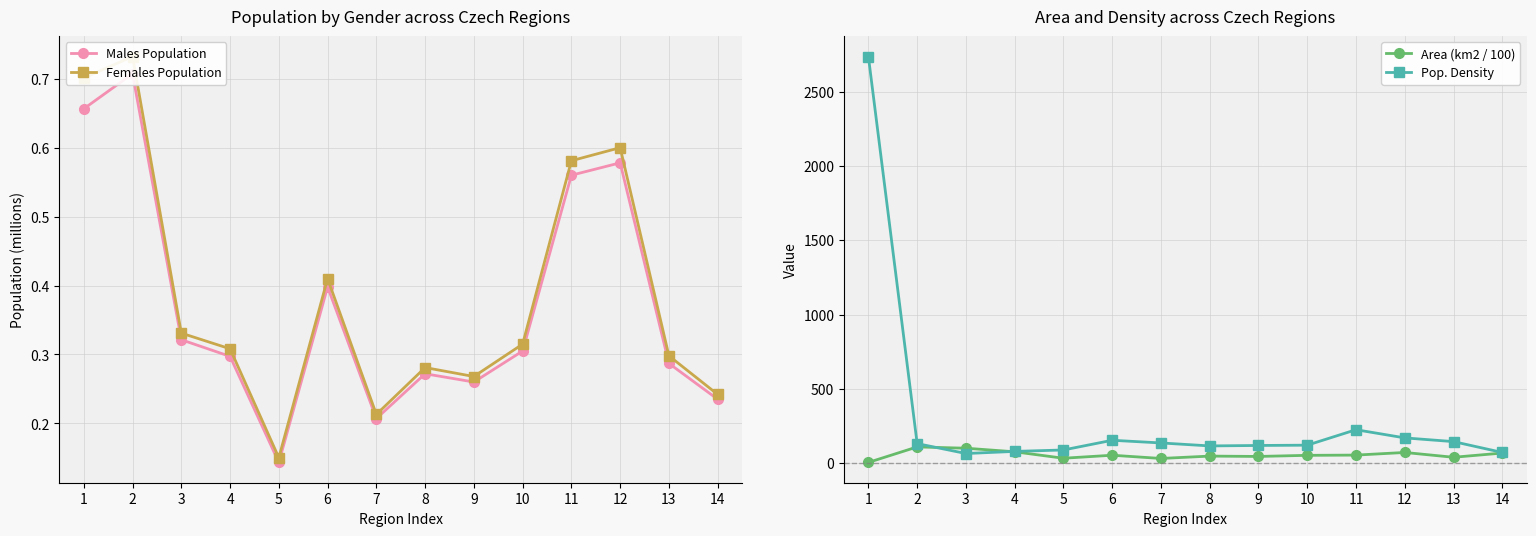

What is the difference between the maximum and second lowest values in the Males Population series?

0.5